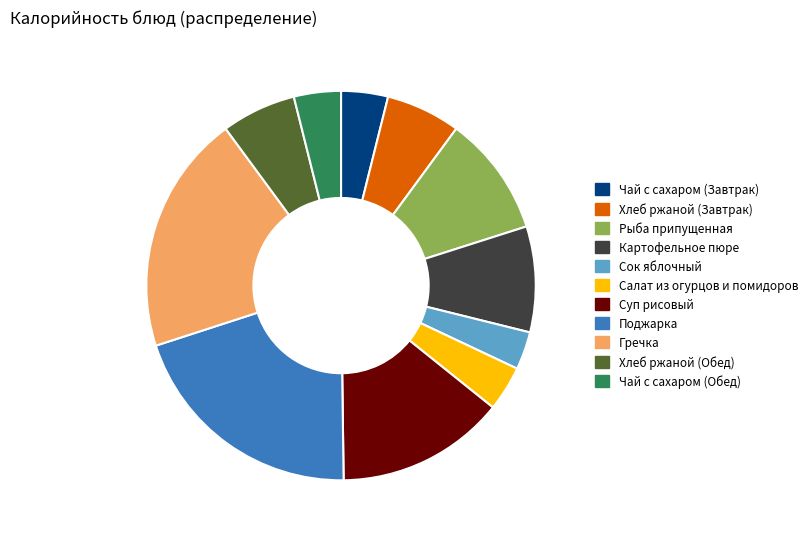

What is the smallest slice in the pie chart?

Сок яблочный